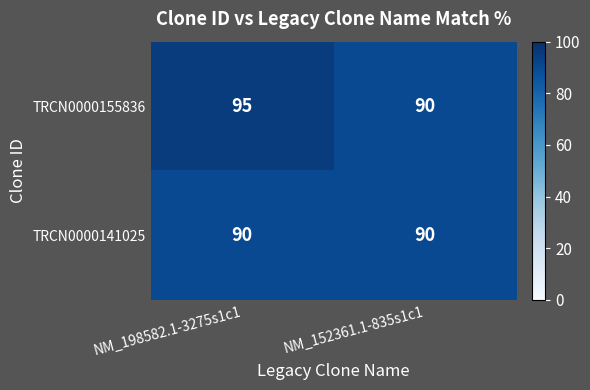

Is the value of TRCN0000141025 at NM_198582.1-3275s1c1 greater than the value of TRCN0000155836 at NM_198582.1-3275s1c1?

No